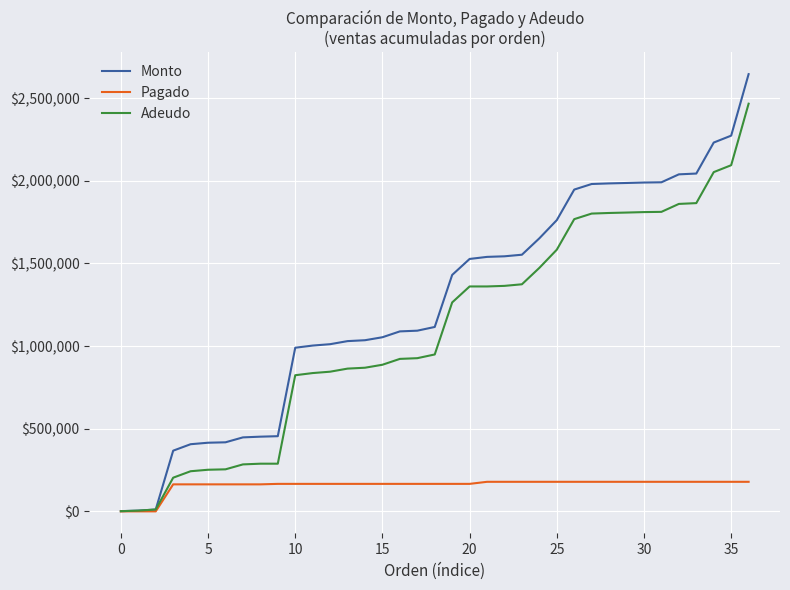

Which series has the largest range (max minus min)?

Monto